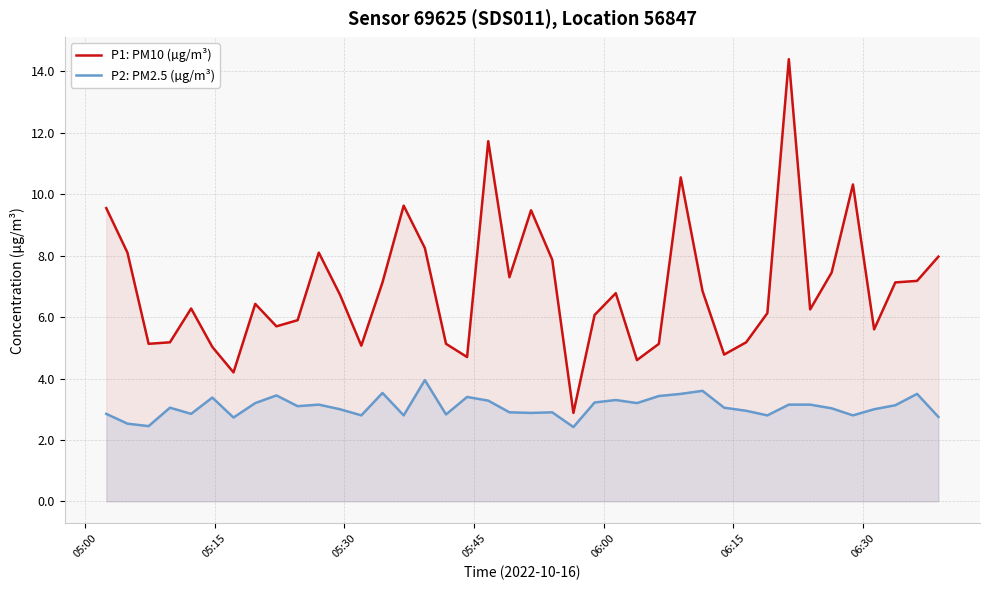

What is the maximum value shown in the chart?

14.4